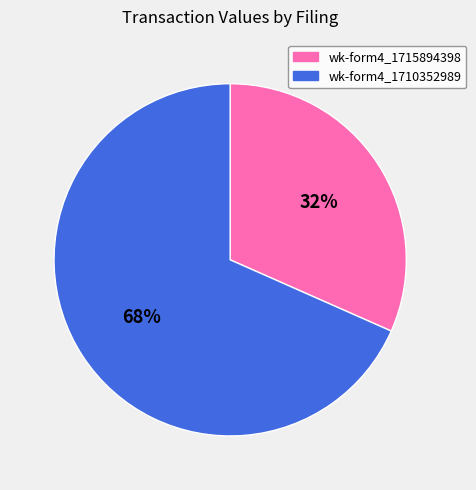

Do wk-form4_1715894398 and wk-form4_1710352989 together represent more than half of the pie?

Yes